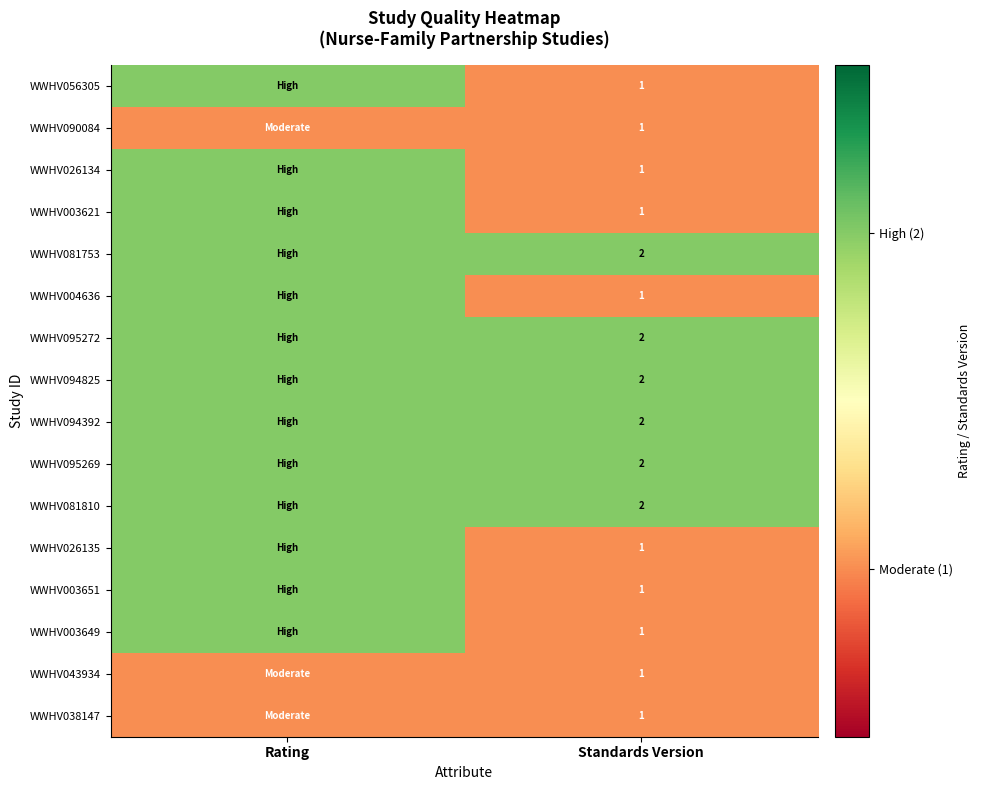

At which category does the chart reach its peak across all series?

Rating